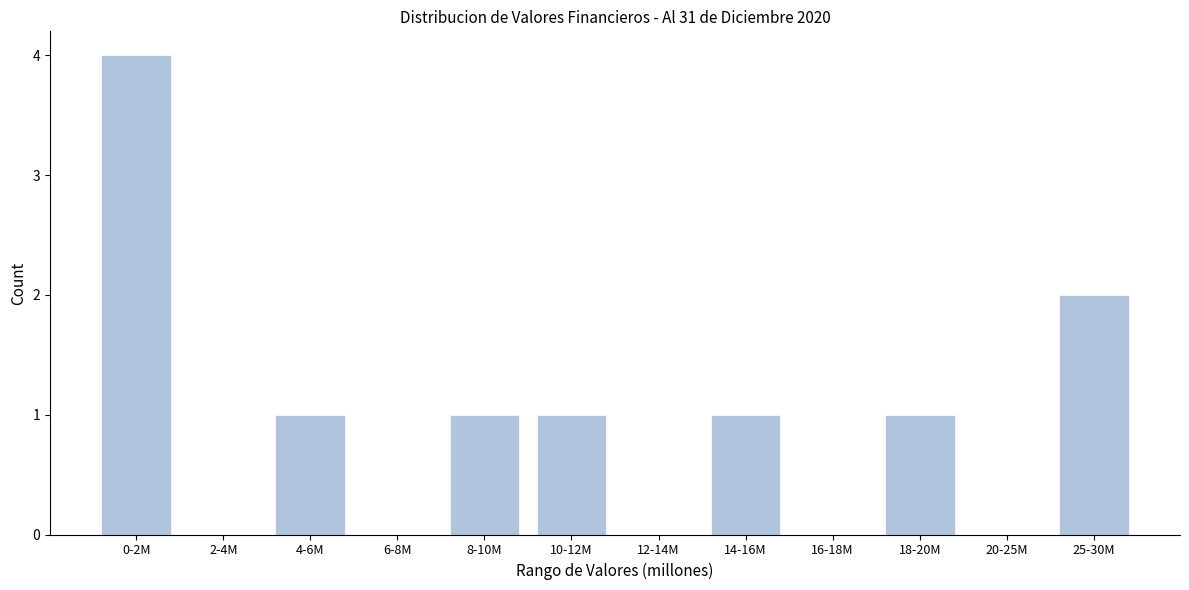

Reading left to right, extract all data points from this chart.

0-2M=4	2-4M=0	4-6M=1	6-8M=0	8-10M=1	10-12M=1	12-14M=0	14-16M=1	16-18M=0	18-20M=1	20-25M=0	25-30M=2